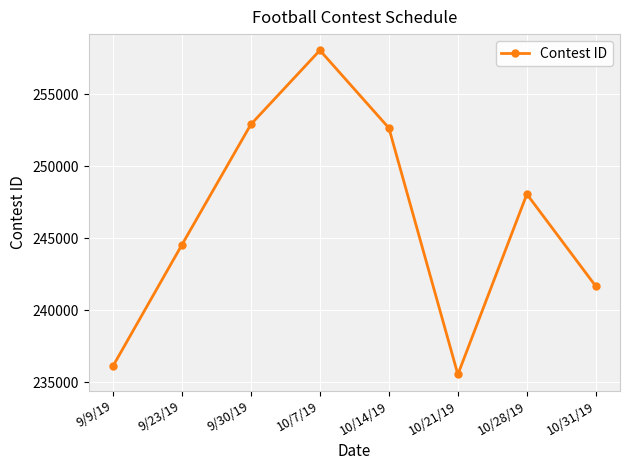

The chart shows a value of 252918 at 9/30/19. True or false?

True